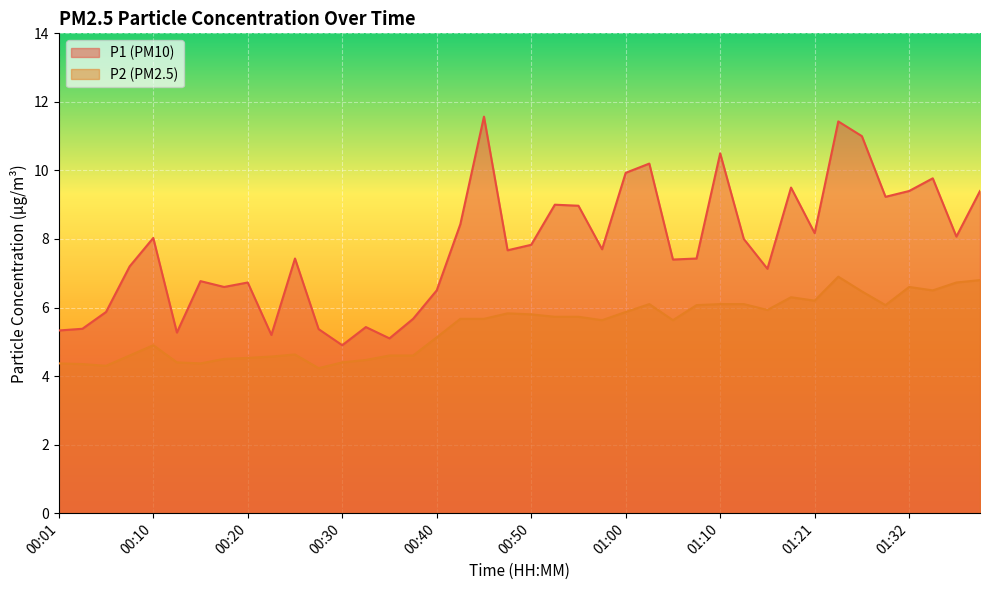

What is the smallest value displayed?

4.2